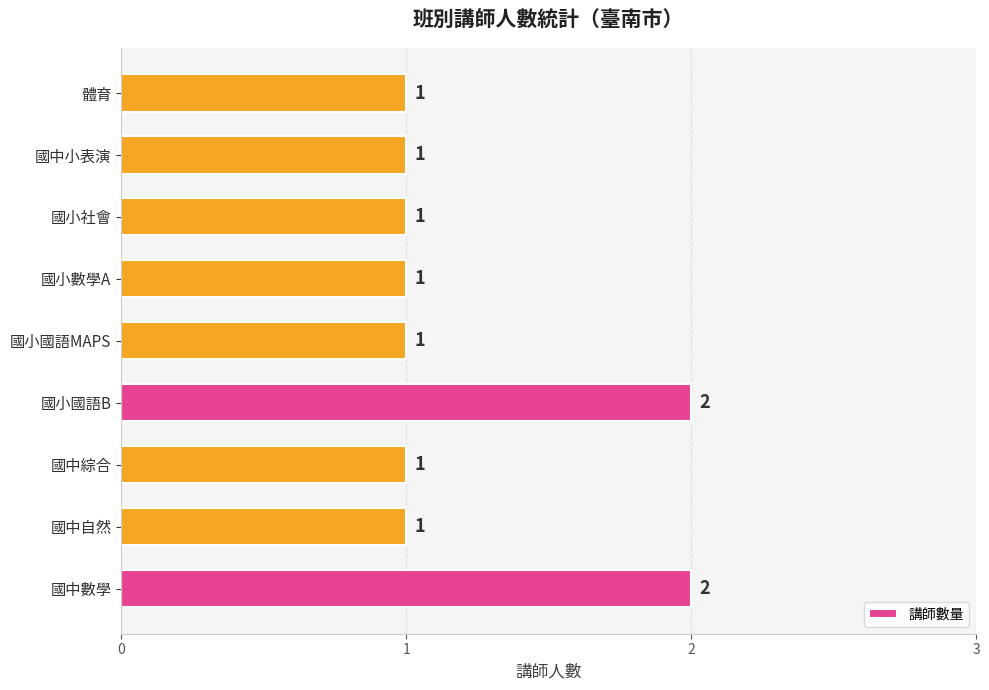

Is it true that the value at 國中小表演 is 2?

False